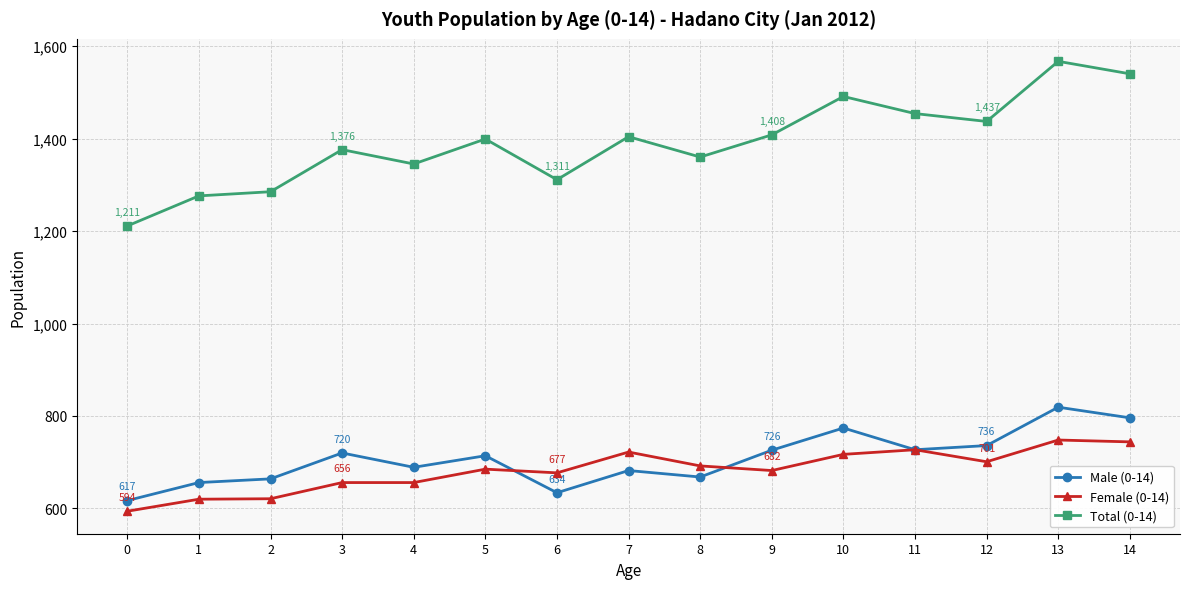

What is the smallest value displayed?

594